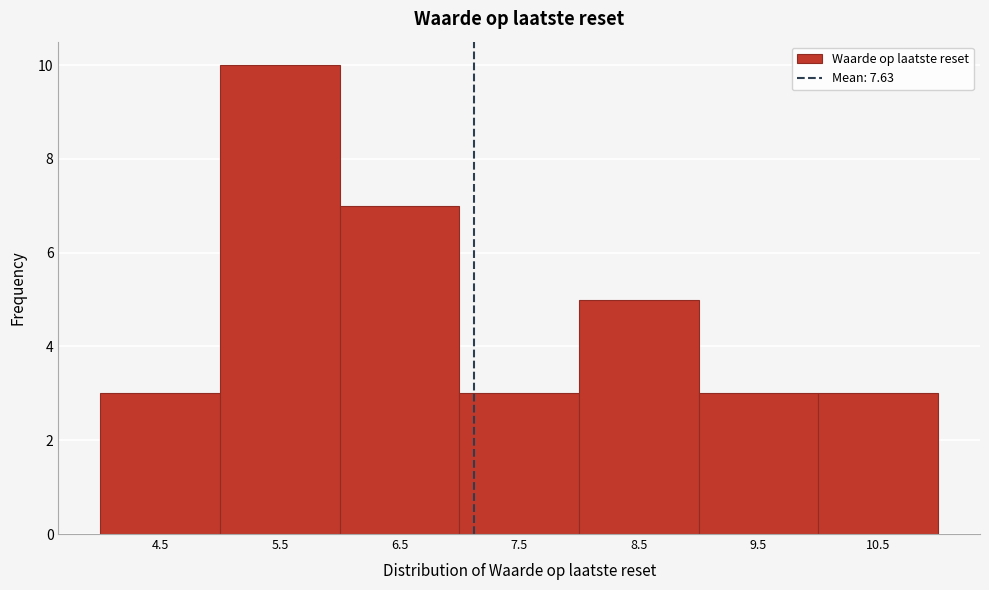

Reading left to right, transcribe all the data shown in this chart.

3	10	7	3	5	3	3